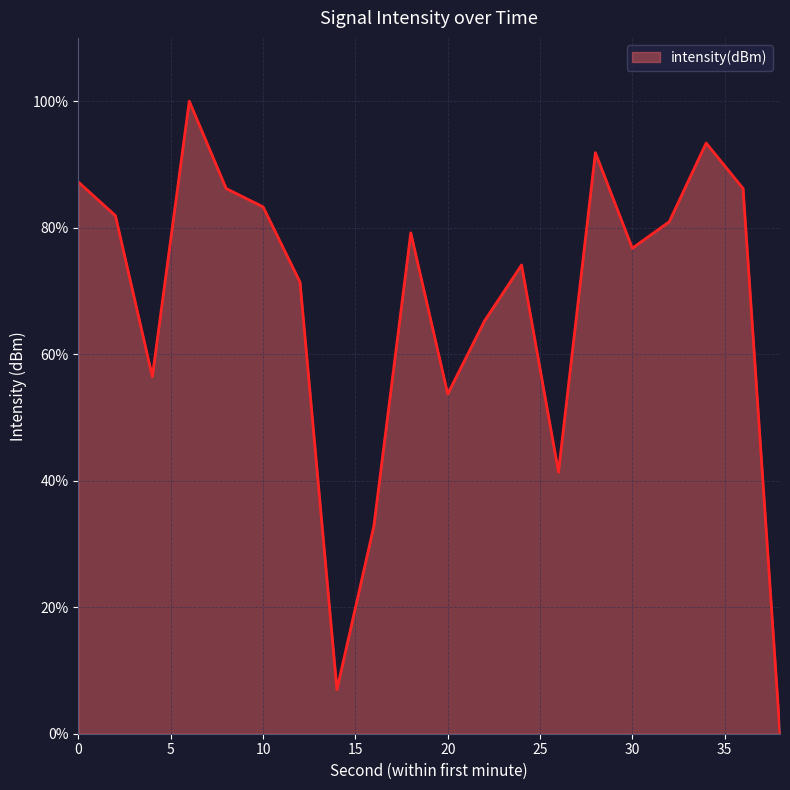

What is the maximum value shown in the chart?

100.0